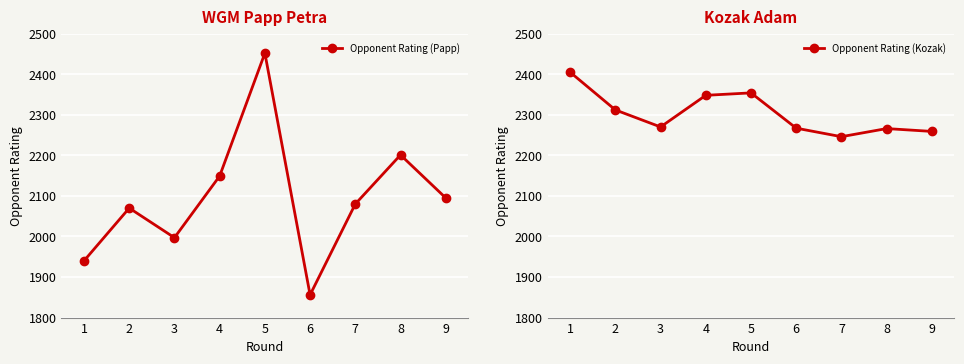

Is the value of Opponent Rating (Kozak) at 8 greater than the value of Opponent Rating (Papp) at 1?

Yes